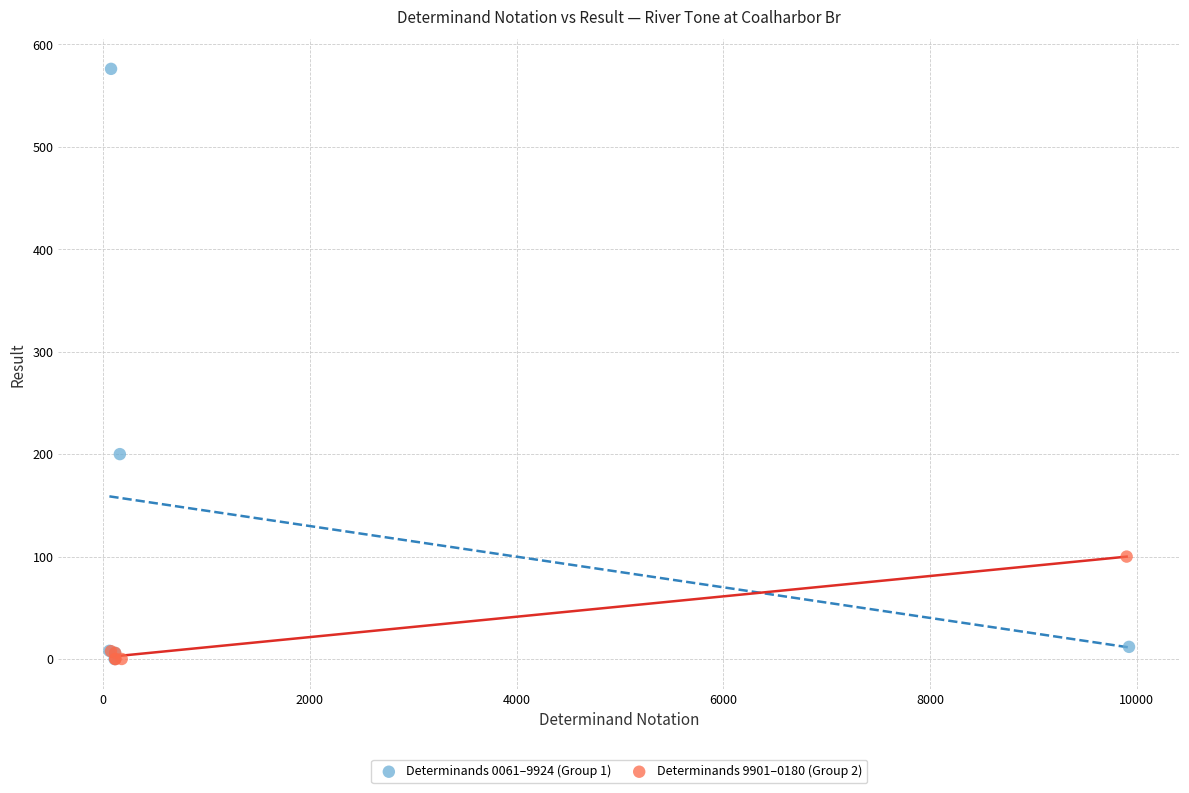

Which series has the widest spread of Y values?

Determinands 0061–9924 (Group 1)